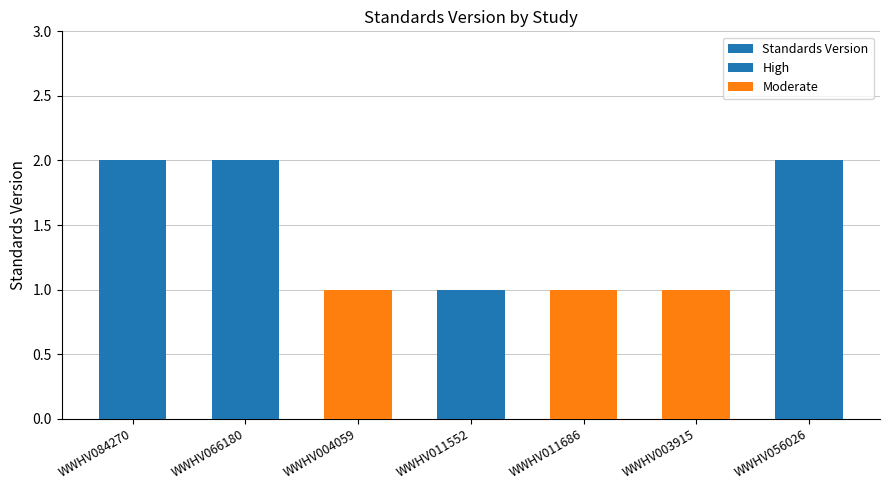

At how many categories does at least one series exceed 0?

7